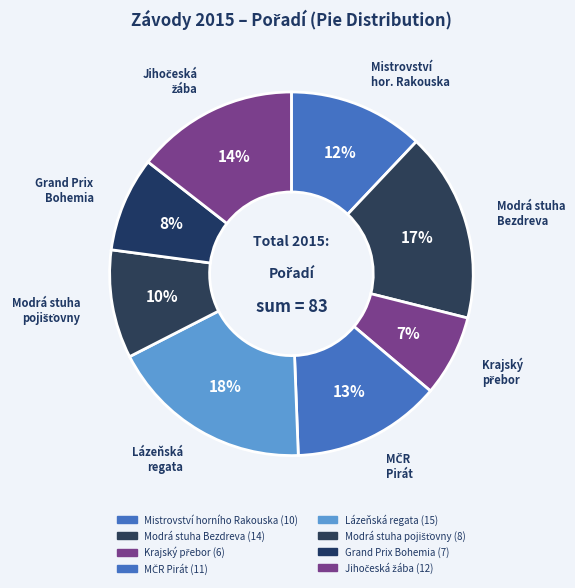

How many slices are in this pie chart?

8